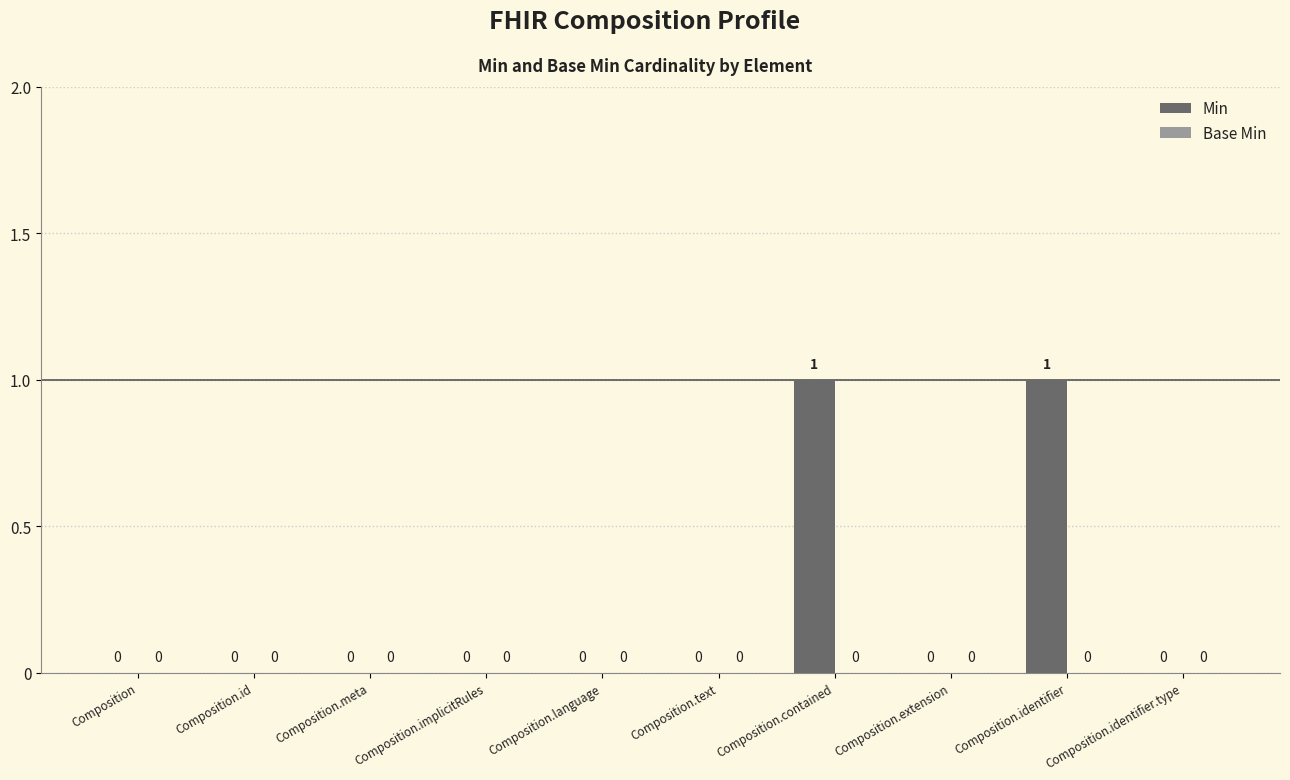

Is it true that the value at Composition is 0?

True